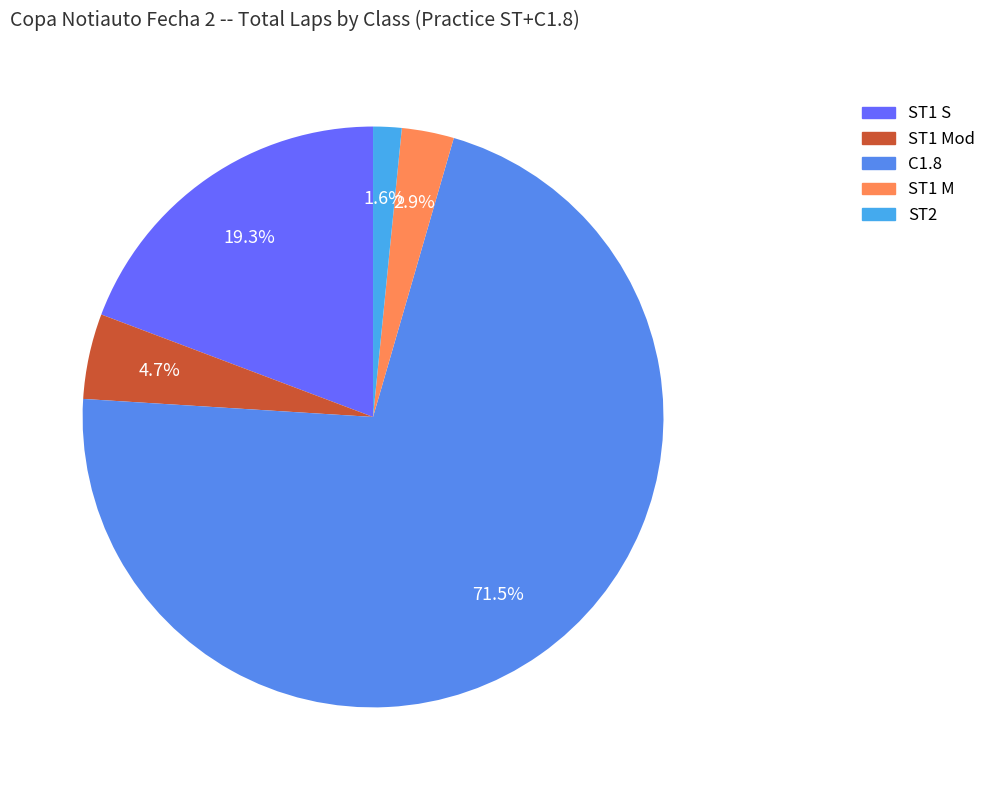

To the nearest percent, what is the combined percentage of ST1 Mod and ST1 M?

8%